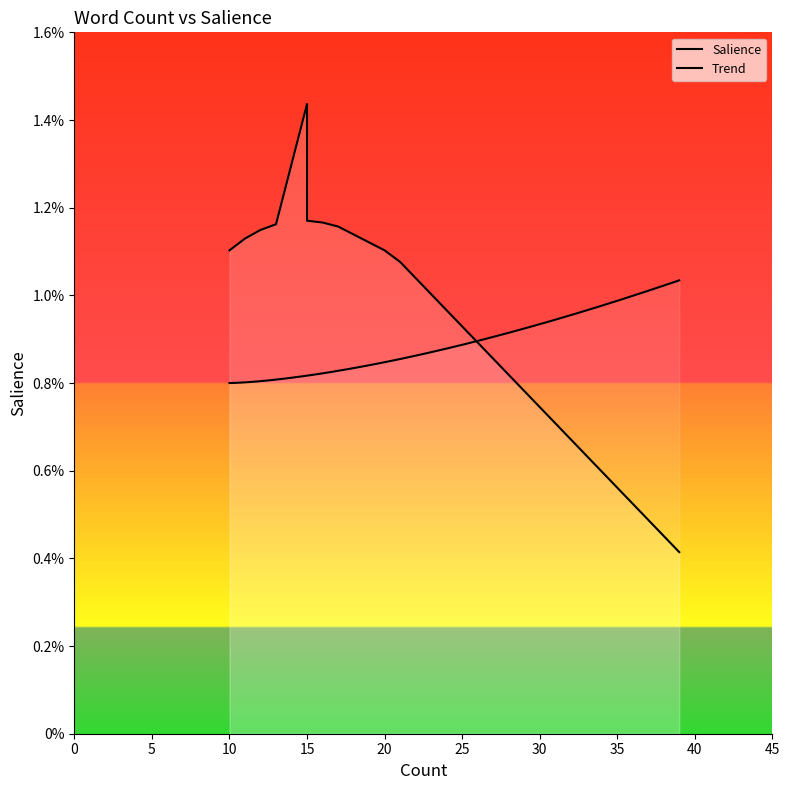

How many values are between 0 and 1?

19